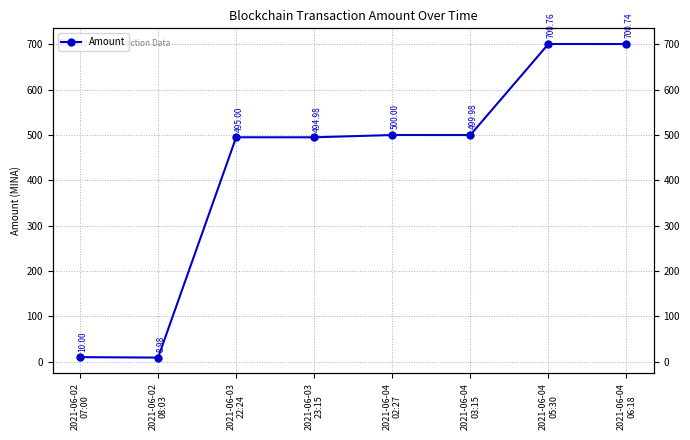

Which has a higher value, 2021-06-04
03:15 or 2021-06-03
22:24?

2021-06-04
03:15